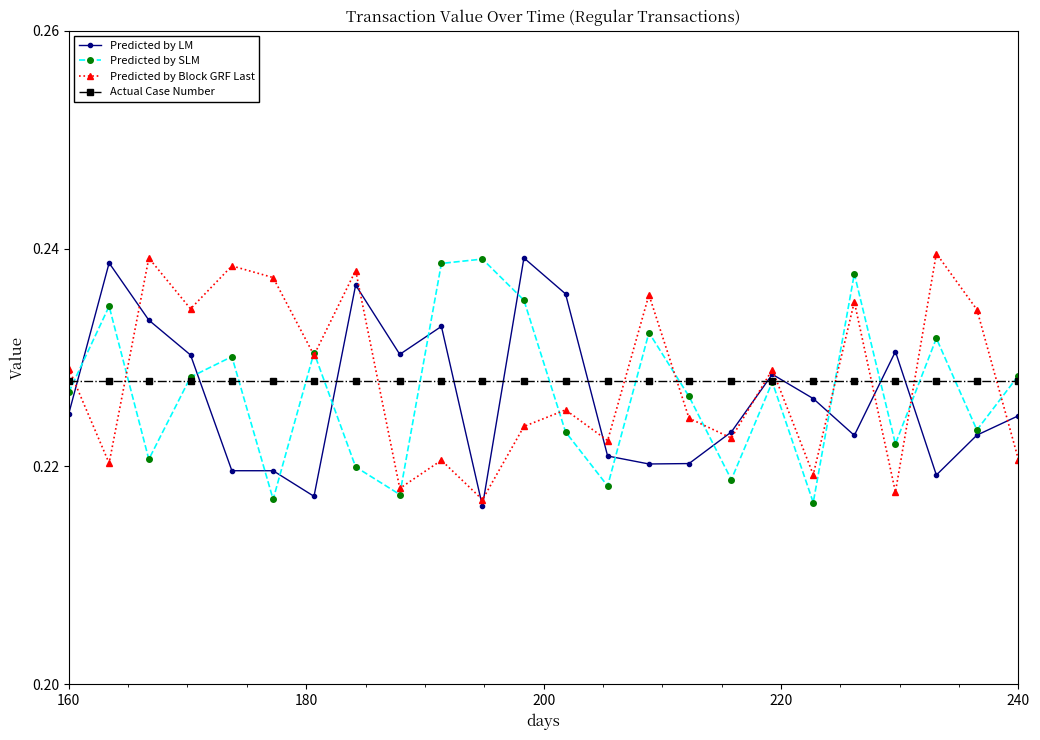

True or false: Predicted by SLM and Actual Case Number intersect in this chart.

True